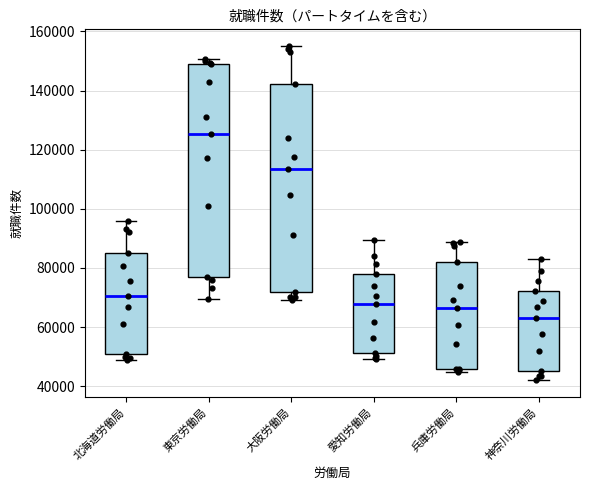

Where is the upper edge of the box for 大阪労働局 on the y-axis? The values are not printed on the chart, so give them approximately, as read against the axis.

142000